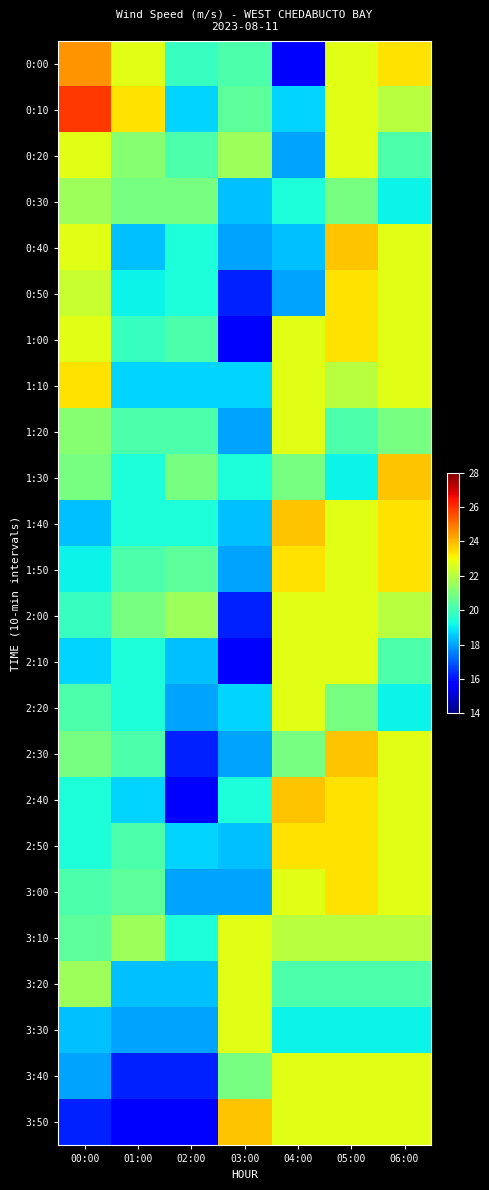

Reading left to right, extract all data points from this chart.

0:00: 00:00=24.5	01:00=22.7	02:00=19.8	03:00=20.2	04:00=15.8	05:00=22.7	06:00=23.4
0:10: 00:00=25.9	01:00=23.4	02:00=18.7	03:00=20.5	04:00=18.7	05:00=22.7	06:00=22.0
0:20: 00:00=22.7	01:00=21.2	02:00=20.2	03:00=21.6	04:00=18.0	05:00=22.7	06:00=20.2
0:30: 00:00=21.6	01:00=20.9	02:00=20.9	03:00=18.4	04:00=19.4	05:00=20.9	06:00=19.1
0:40: 00:00=22.7	01:00=18.4	02:00=19.4	03:00=18.0	04:00=18.4	05:00=23.8	06:00=22.7
0:50: 00:00=22.3	01:00=19.1	02:00=19.4	03:00=16.2	04:00=18.0	05:00=23.4	06:00=22.7
1:00: 00:00=22.7	01:00=19.8	02:00=20.2	03:00=15.8	04:00=22.7	05:00=23.4	06:00=22.7
1:10: 00:00=23.4	01:00=18.7	02:00=18.7	03:00=18.7	04:00=22.7	05:00=22.0	06:00=22.7
1:20: 00:00=21.2	01:00=20.2	02:00=20.2	03:00=18.0	04:00=22.7	05:00=20.2	06:00=20.9
1:30: 00:00=20.9	01:00=19.4	02:00=20.9	03:00=19.4	04:00=20.9	05:00=19.1	06:00=23.8
1:40: 00:00=18.4	01:00=19.4	02:00=19.4	03:00=18.4	04:00=23.8	05:00=22.7	06:00=23.4
1:50: 00:00=19.1	01:00=20.2	02:00=20.5	03:00=18.0	04:00=23.4	05:00=22.7	06:00=23.4
2:00: 00:00=19.8	01:00=20.9	02:00=21.6	03:00=16.2	04:00=22.7	05:00=22.7	06:00=22.0
2:10: 00:00=18.7	01:00=19.4	02:00=18.4	03:00=15.8	04:00=22.7	05:00=22.7	06:00=20.2
2:20: 00:00=20.2	01:00=19.4	02:00=18.0	03:00=18.7	04:00=22.7	05:00=20.9	06:00=19.1
2:30: 00:00=20.9	01:00=20.2	02:00=16.2	03:00=18.0	04:00=20.9	05:00=23.8	06:00=22.7
2:40: 00:00=19.4	01:00=18.7	02:00=15.8	03:00=19.4	04:00=23.8	05:00=23.4	06:00=22.7
2:50: 00:00=19.4	01:00=20.2	02:00=18.7	03:00=18.4	04:00=23.4	05:00=23.4	06:00=22.7
3:00: 00:00=20.2	01:00=20.5	02:00=18.0	03:00=18.0	04:00=22.7	05:00=23.4	06:00=22.7
3:10: 00:00=20.5	01:00=21.6	02:00=19.4	03:00=22.7	04:00=22.0	05:00=22.0	06:00=22.0
3:20: 00:00=21.6	01:00=18.4	02:00=18.4	03:00=22.7	04:00=20.2	05:00=20.2	06:00=20.2
3:30: 00:00=18.4	01:00=18.0	02:00=18.0	03:00=22.7	04:00=19.1	05:00=19.1	06:00=19.1
3:40: 00:00=18.0	01:00=16.2	02:00=16.2	03:00=20.9	04:00=22.7	05:00=22.7	06:00=22.7
3:50: 00:00=16.2	01:00=15.8	02:00=15.8	03:00=23.8	04:00=22.7	05:00=22.7	06:00=22.7